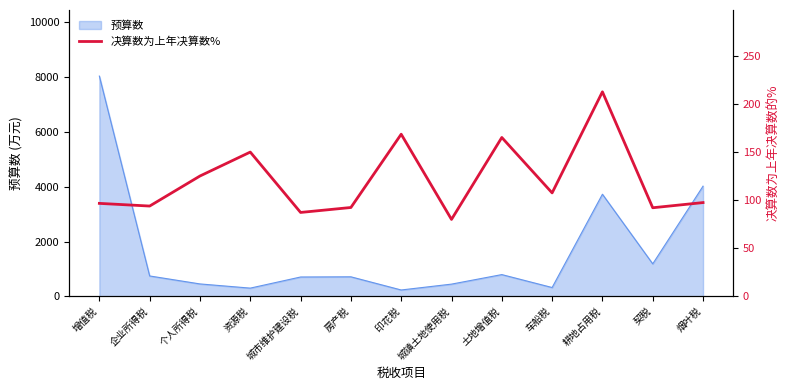

At which category does the chart reach its peak across all series?

耕地占用税